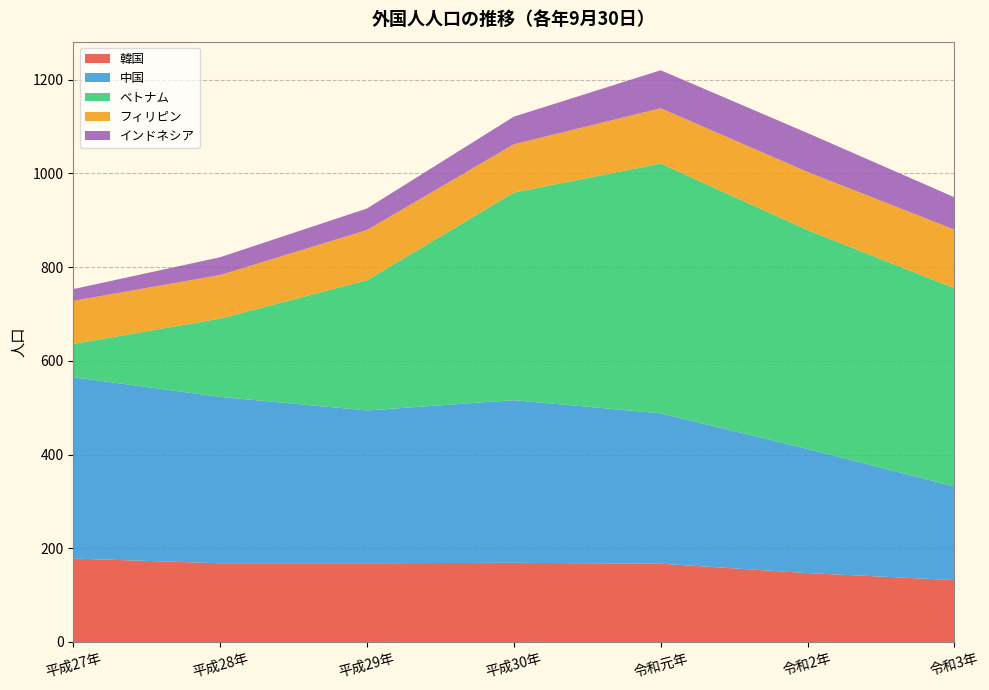

Reading left to right, list all the values displayed in this chart.

韓国: 178	168	168	169	167	147	132
中国: 387	355	326	347	321	265	200
ベトナム: 71	167	278	443	533	467	423
フィリピン: 92	93	107	103	118	124	125
インドネシア: 25	38	46	59	81	83	69